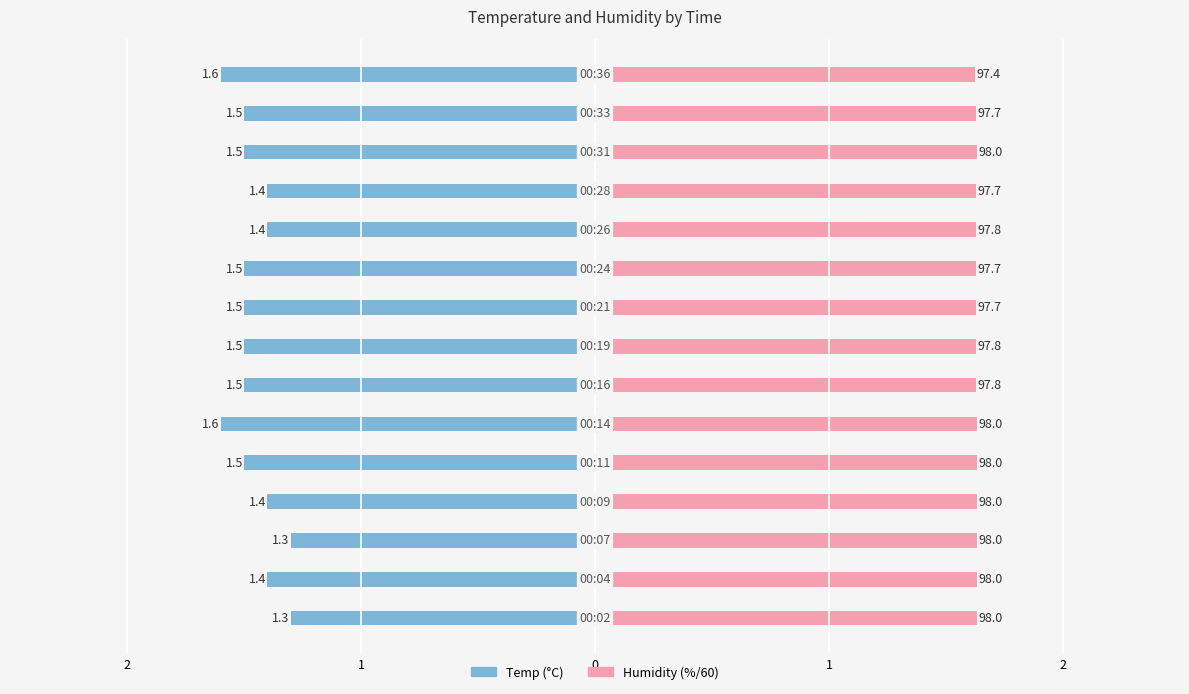

The value of Humidity at 1 is 1.0. True or false?

False